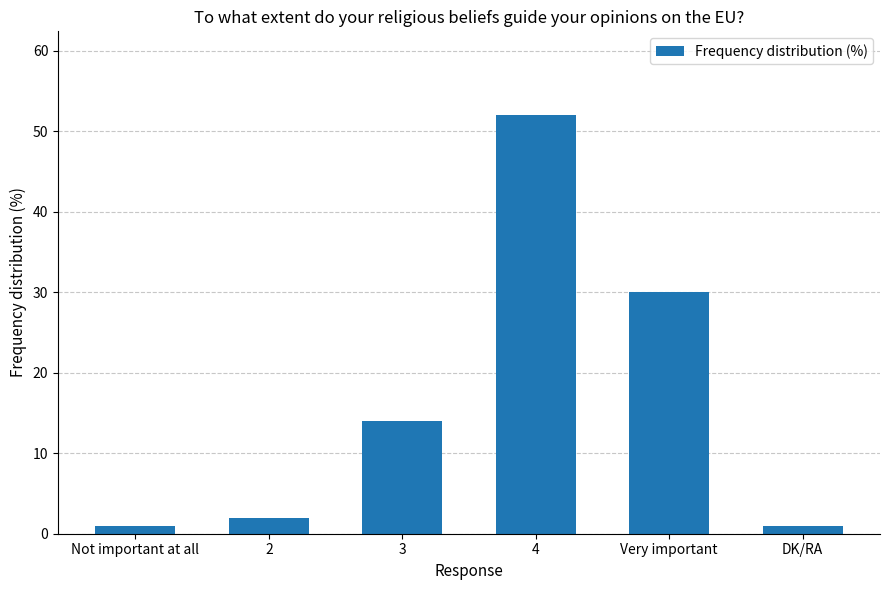

At which label is the value closest to 26?

Very important